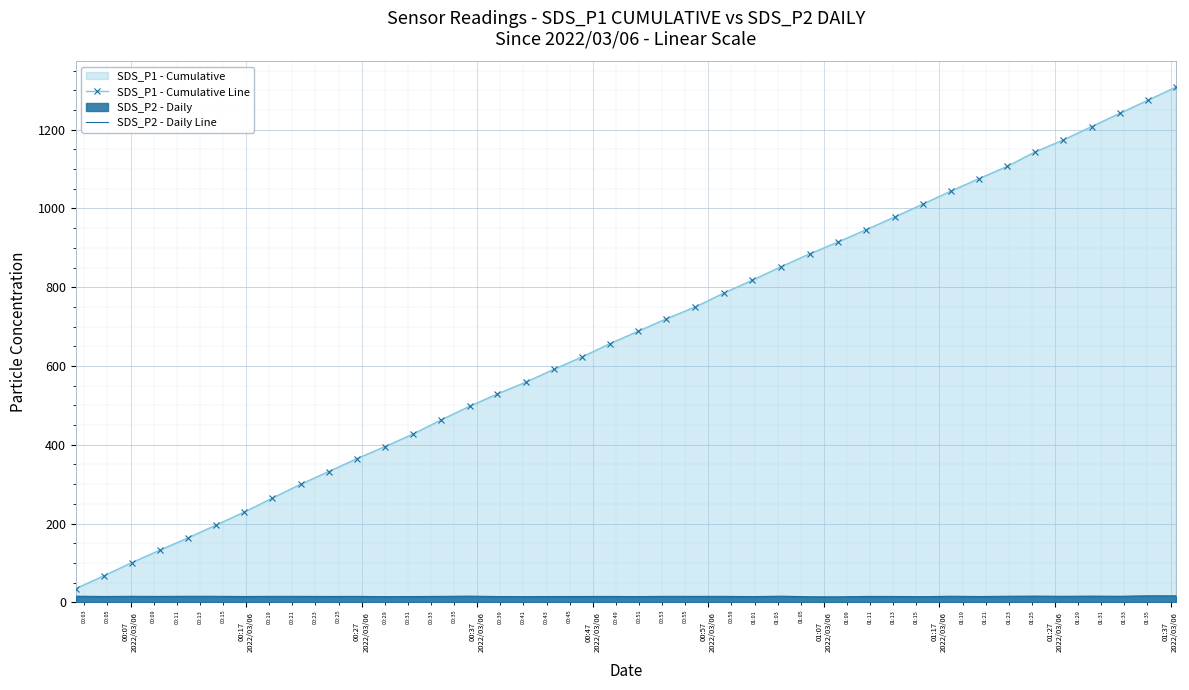

Rank the series by their average value, from lowest to highest.

SDS_P2 - Daily Line, SDS_P1 - Cumulative Line